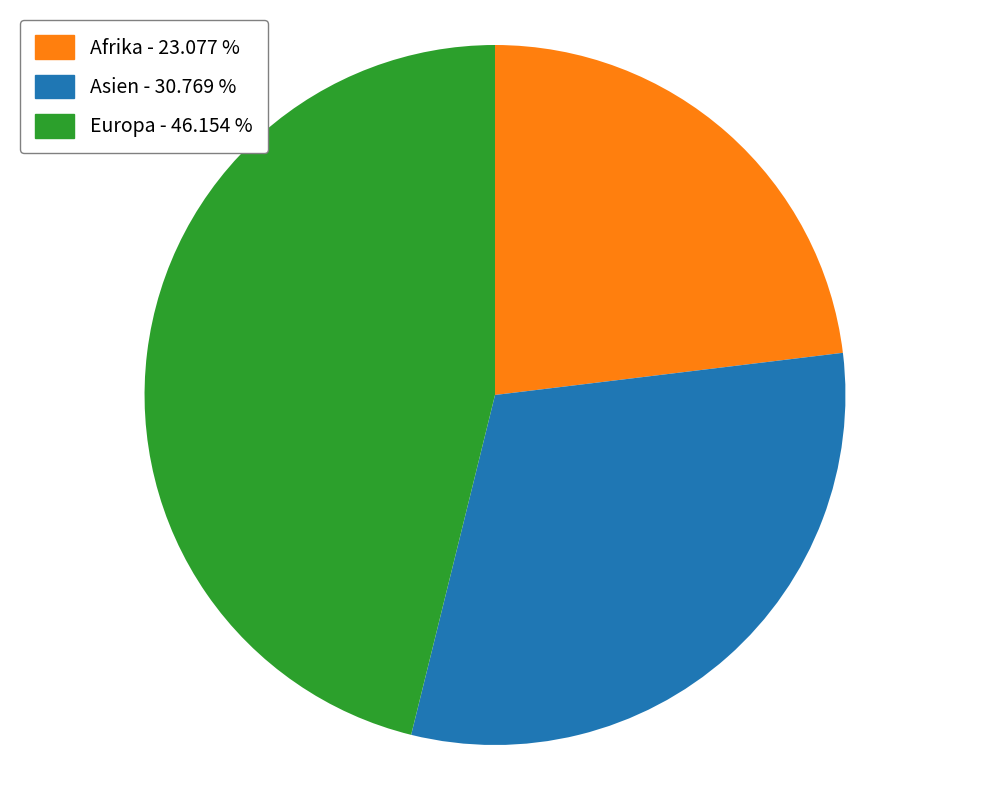

How many slices are in this pie chart?

3